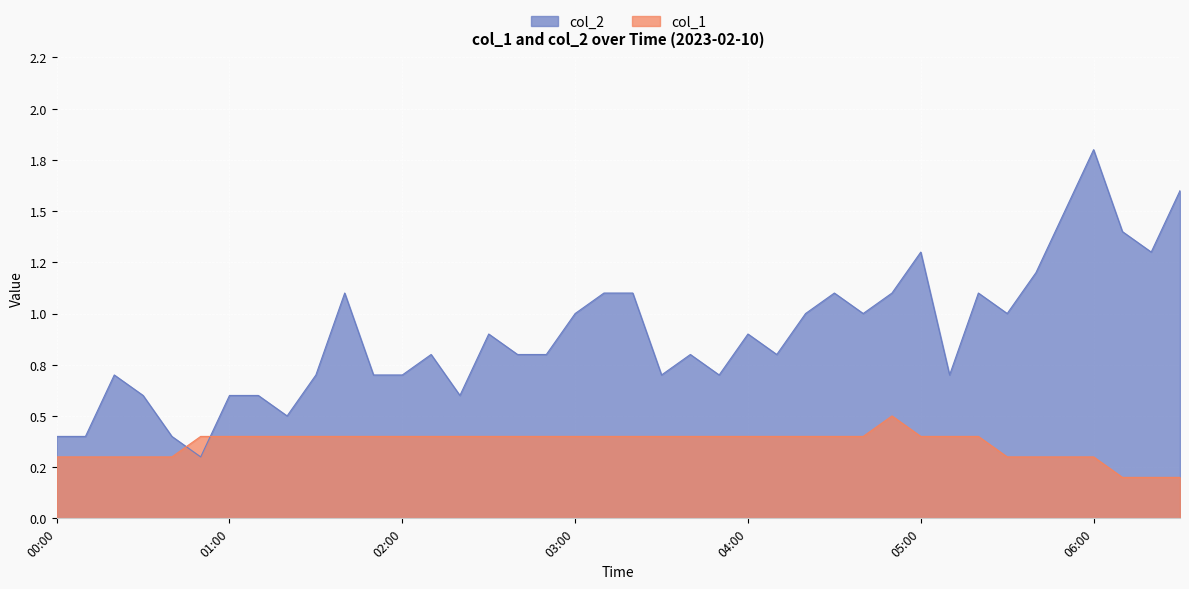

How many lines are shown in the chart?

2